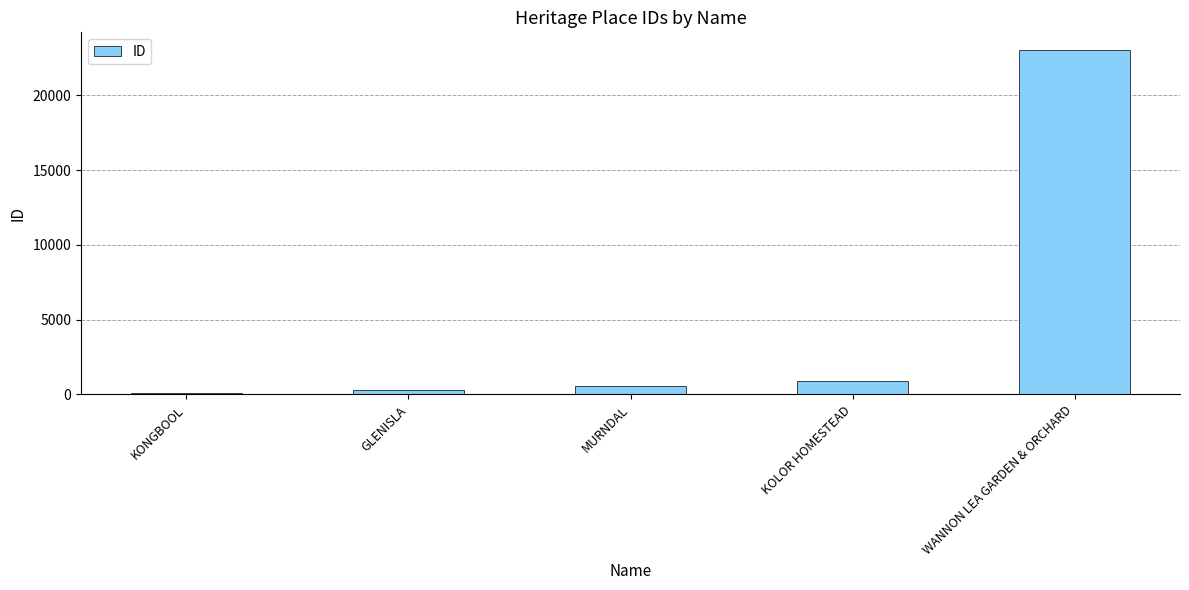

What is the average value?

4981